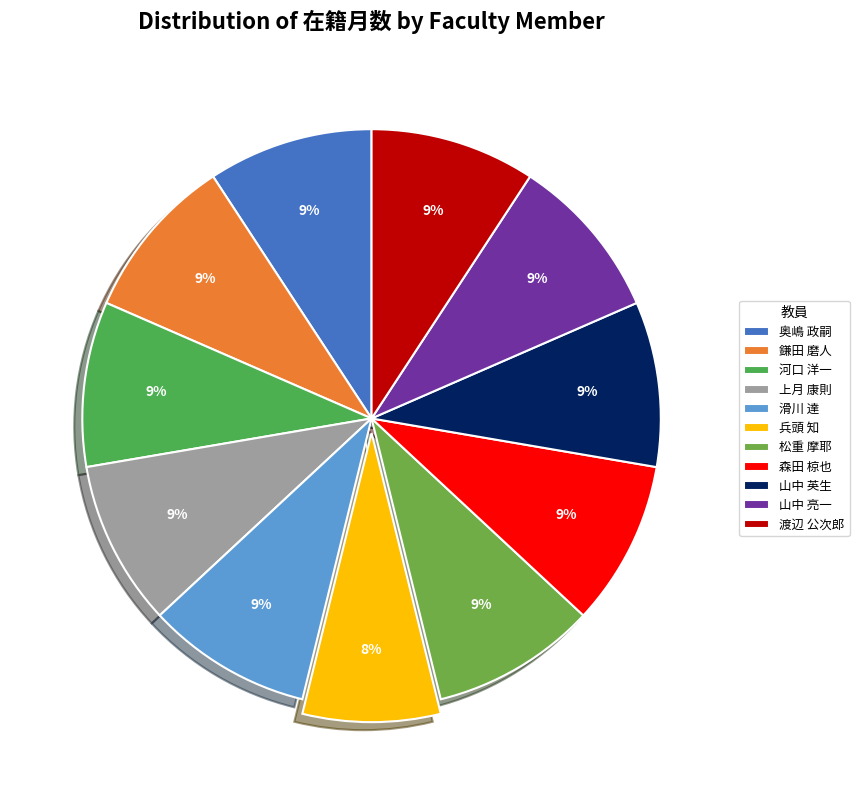

To the nearest percent, what is the difference between the largest and smallest slice percentages?

2%